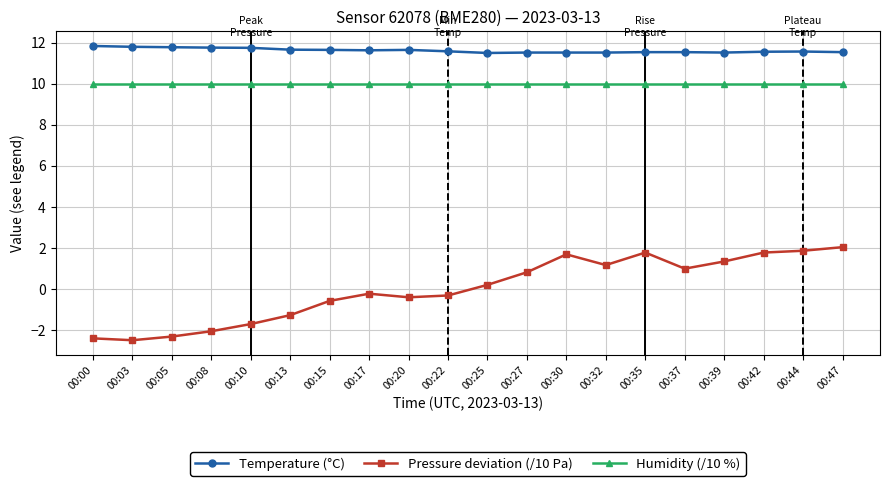

List the series in order of their peak value, highest first.

Temperature (°C), Humidity (/10 %), Pressure deviation (/10 Pa)